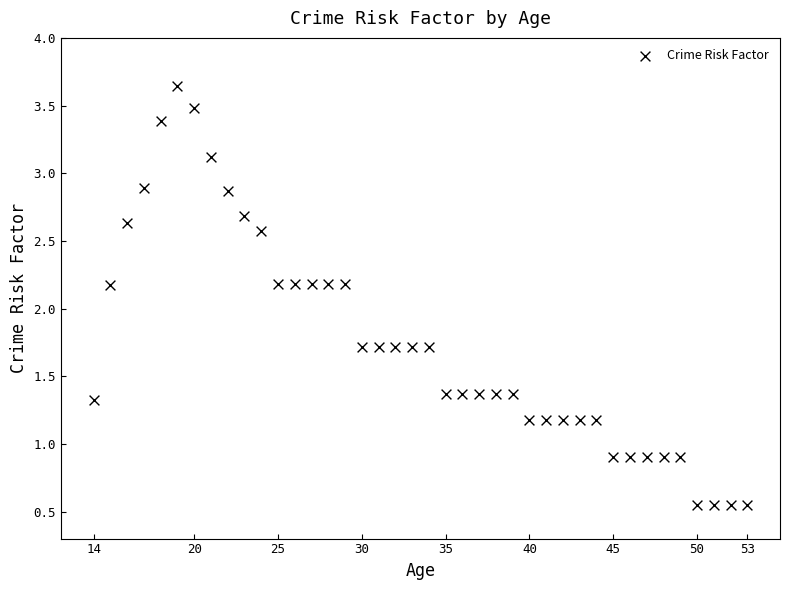

What is the range of Y values (max minus min)?

3.1